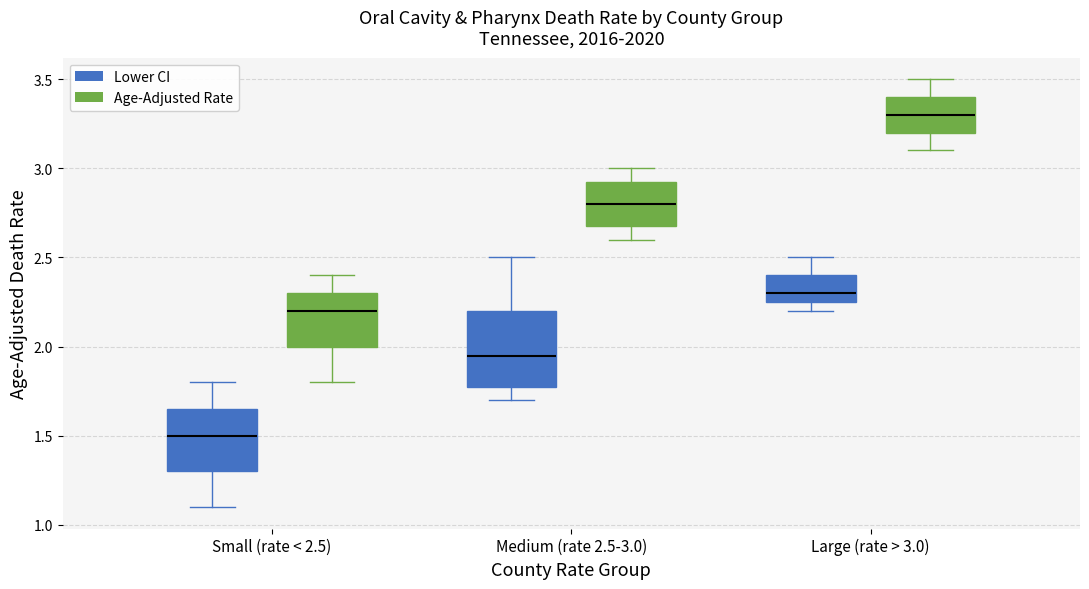

Where does the lower whisker of the box for Medium (rate 2.5-3.0) (Age-Adjusted Rate) end on the y-axis? The values are not printed on the chart, so give them approximately, as read against the axis.

2.60